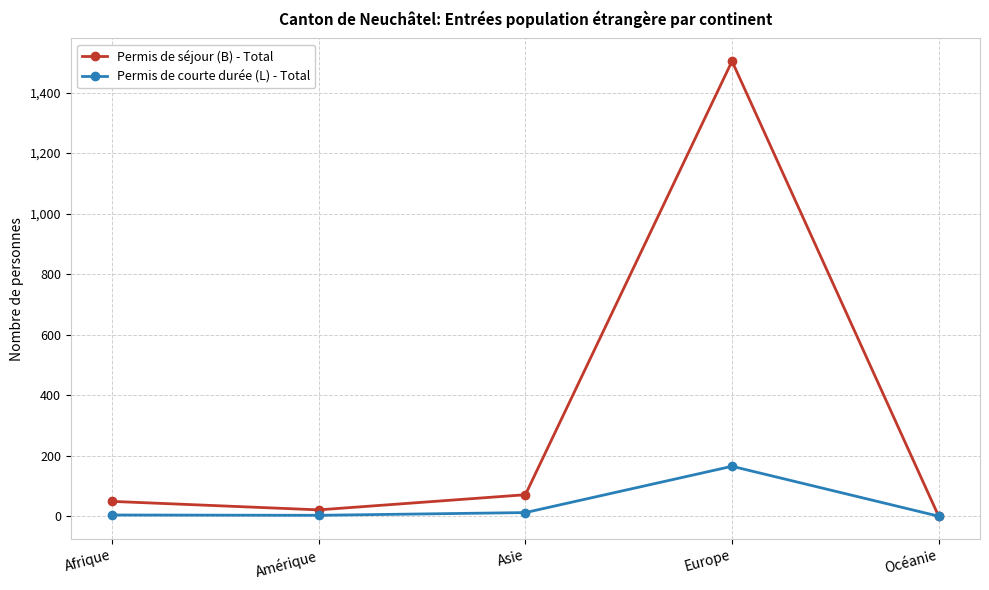

What is the label of the 1st point from the left?

Afrique